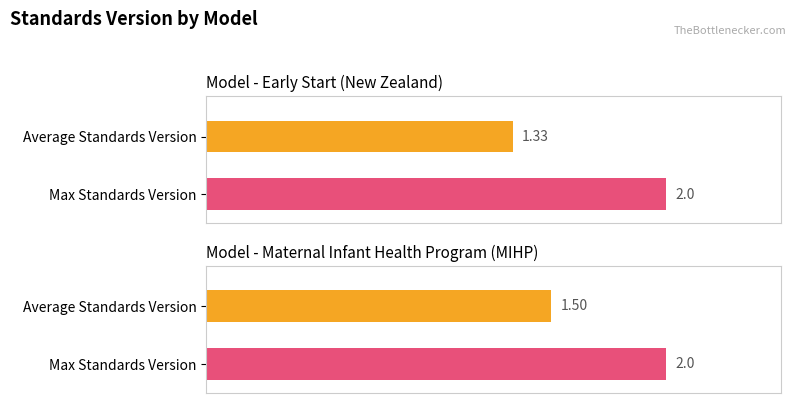

Between Early Start (New Zealand) and Maternal Infant Health Program (MIHP), which series saw the biggest shift?

Average Standards Version